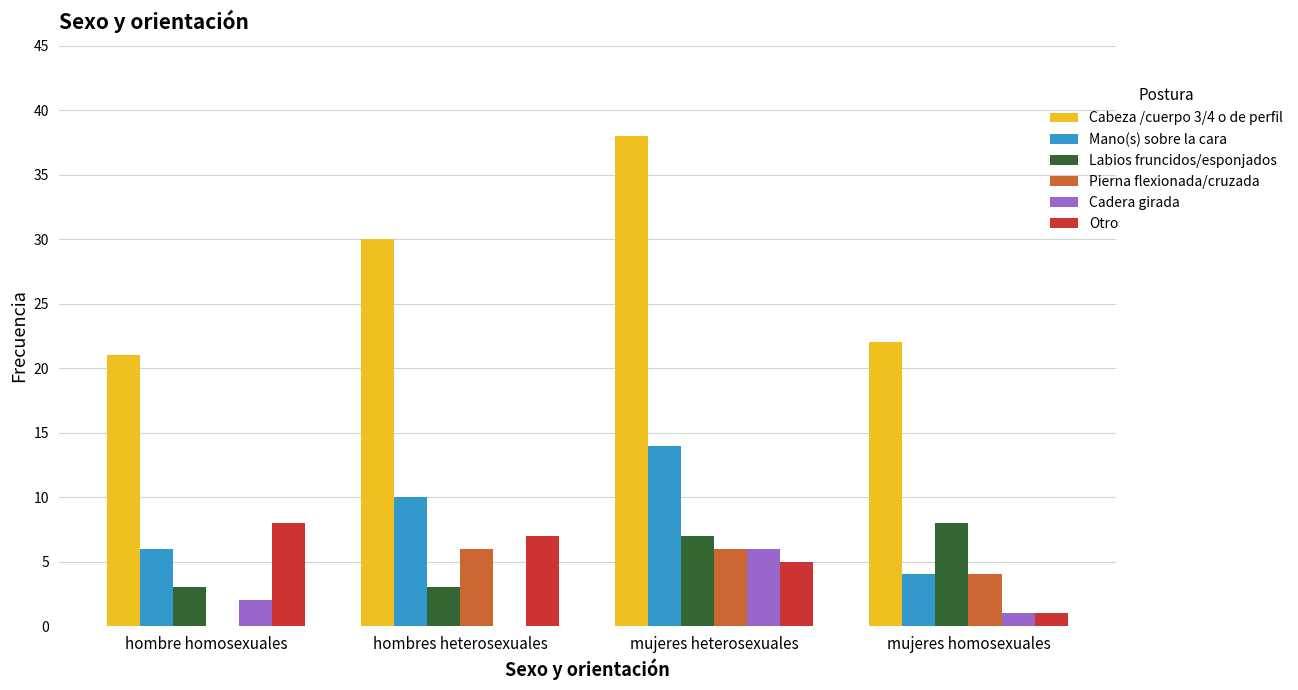

At which category is the sum across all series the highest?

mujeres heterosexuales